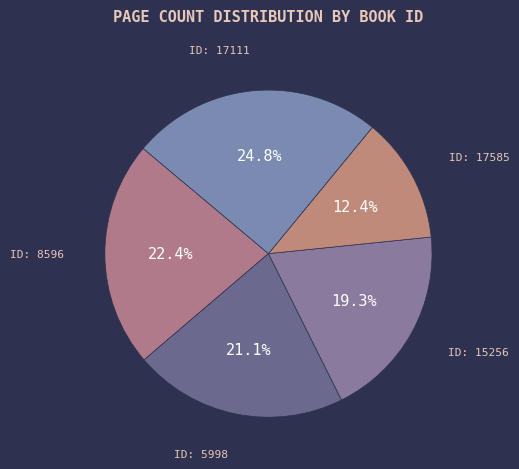

Which slice is the largest?

17111